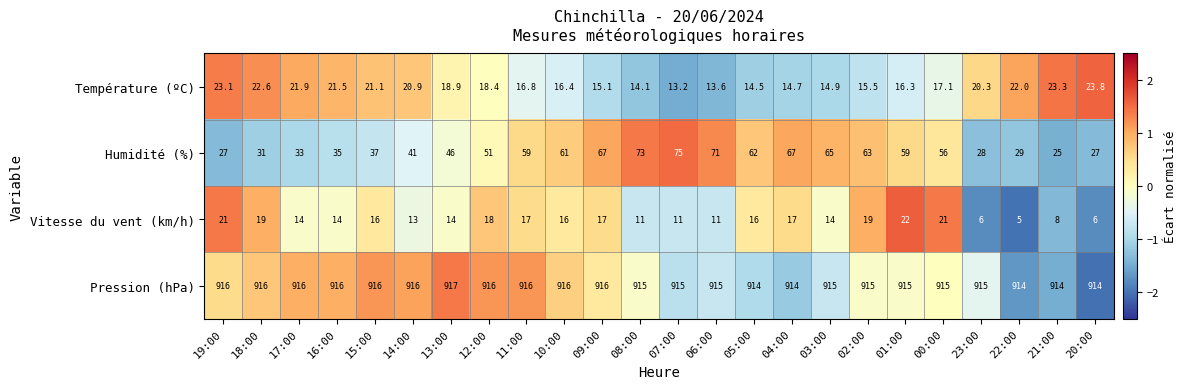

At which category is the sum across all series the highest?

09:00